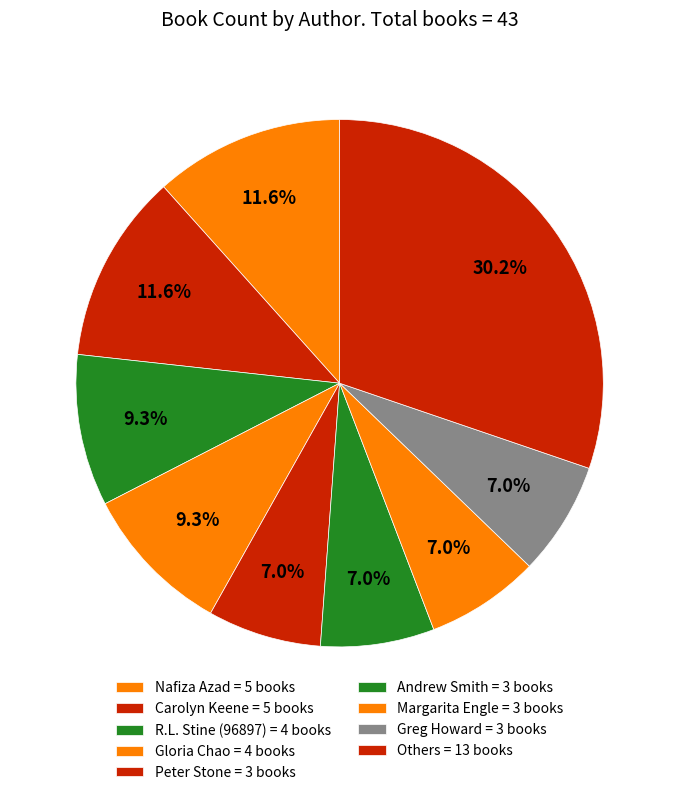

How many segments does this pie chart have?

9